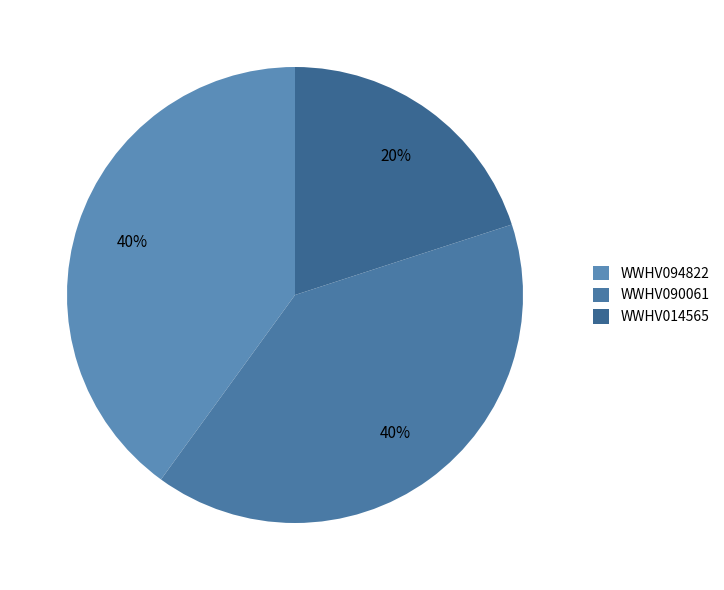

Is it true that WWHV090061 is 55% of the pie?

False